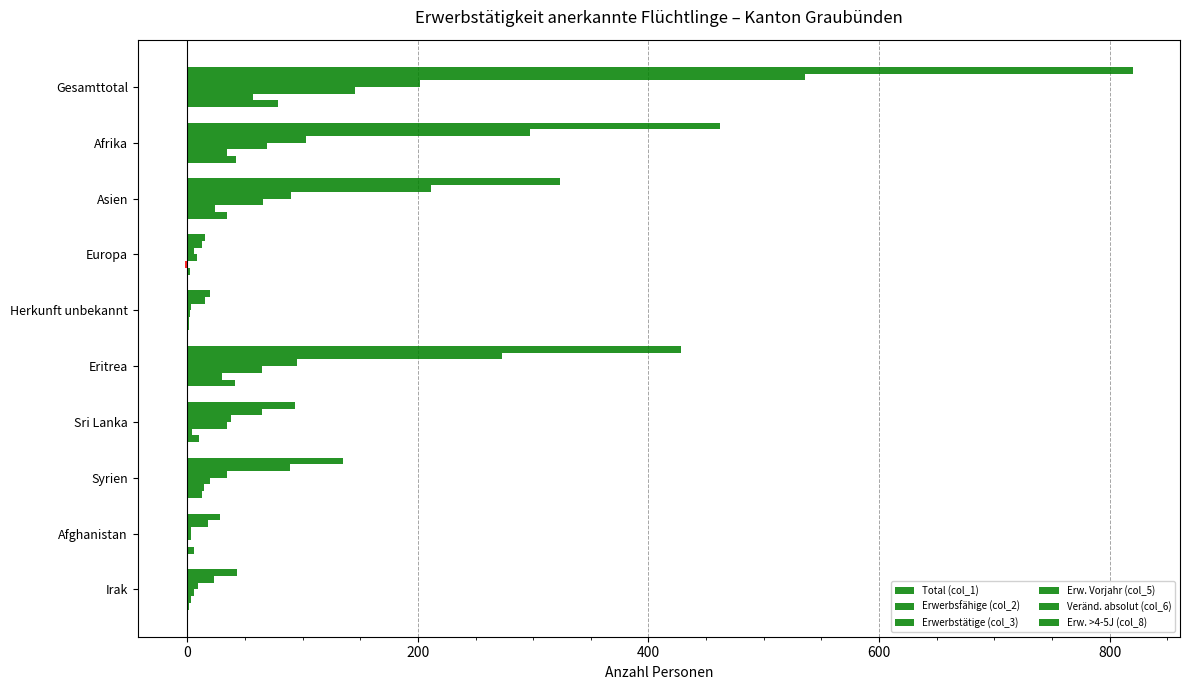

How many categories are shown in the chart?

10